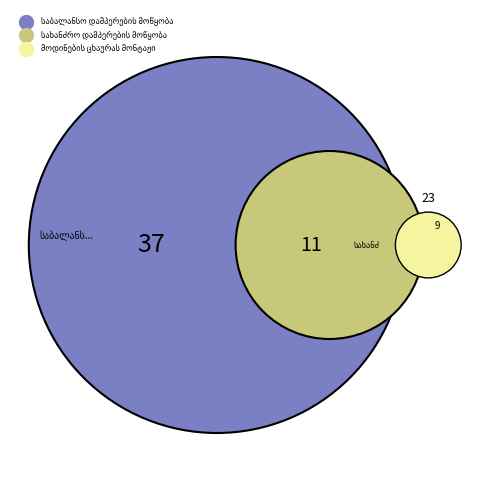

What is the largest slice in the pie chart?

საბალანსო დამპერების მოწყობა